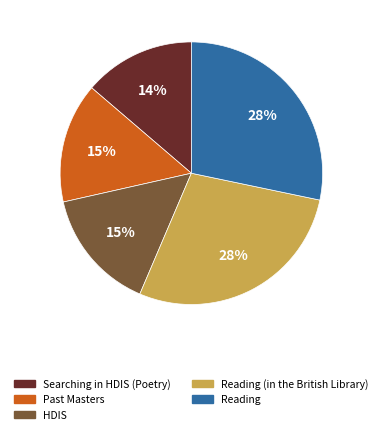

To the nearest percent, what is the average slice percentage?

20%